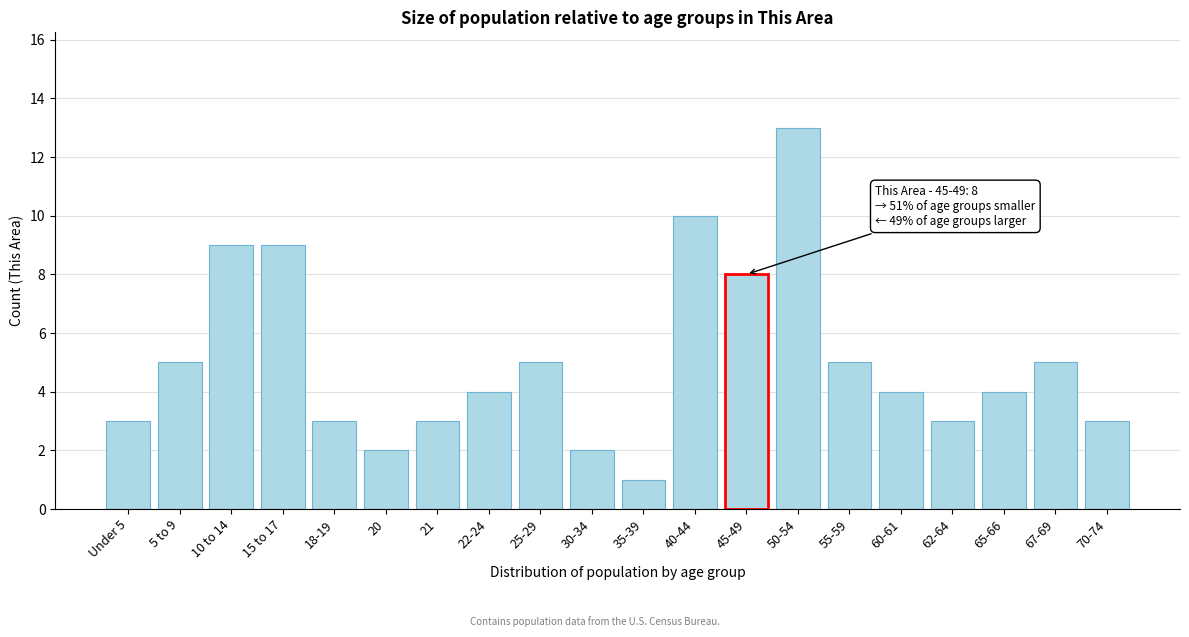

Reading right to left, list all the values displayed in this chart.

3	5	4	3	4	5	13	8	10	1	2	5	4	3	2	3	9	9	5	3